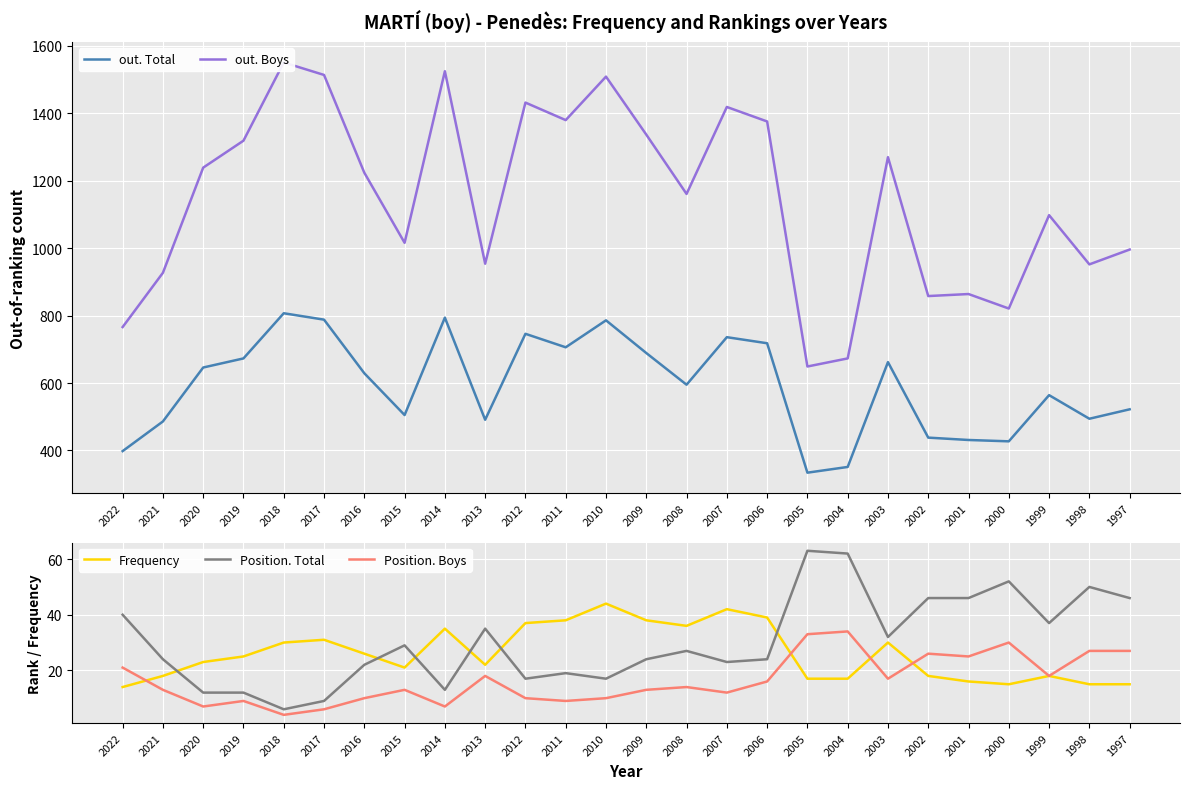

True or false: out. Boys and Frequency intersect in this chart.

False